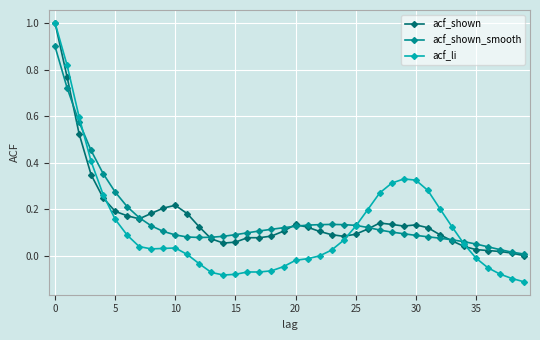

Which series has the largest range (max minus min)?

acf_li